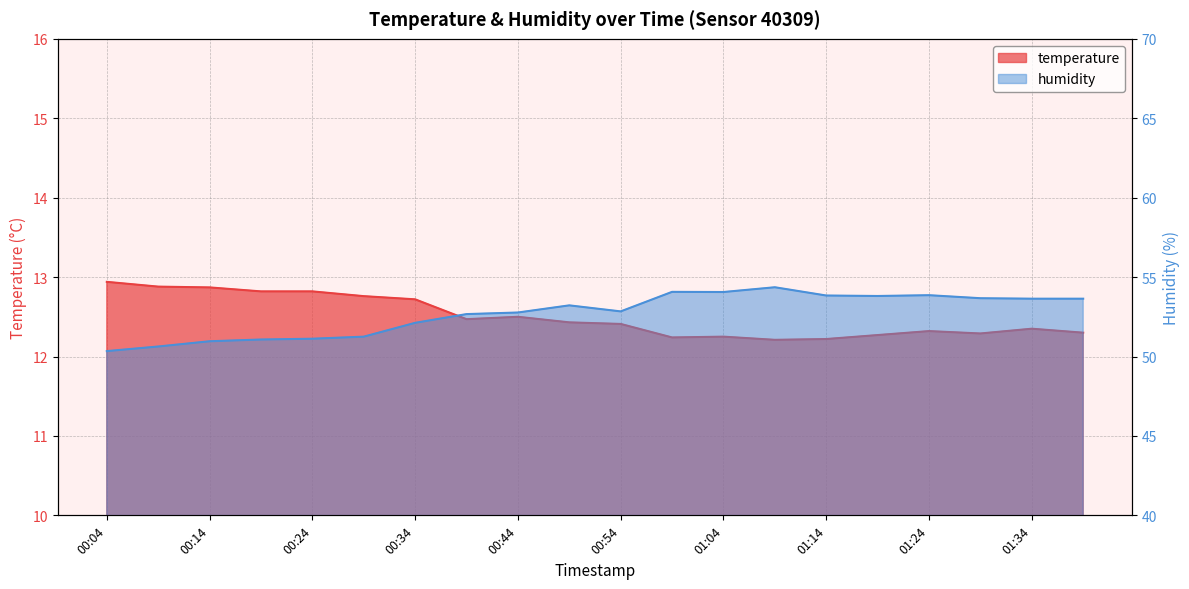

At how many categories does at least one series exceed 50?

20